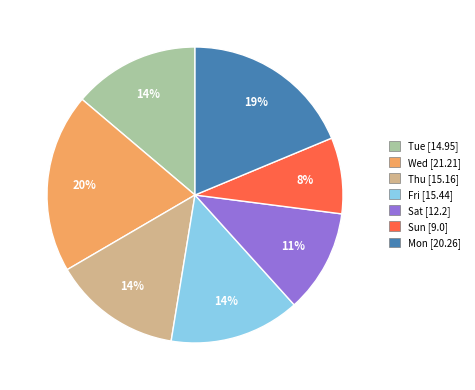

To the nearest percent, what percentage of the pie is Tue?

14%